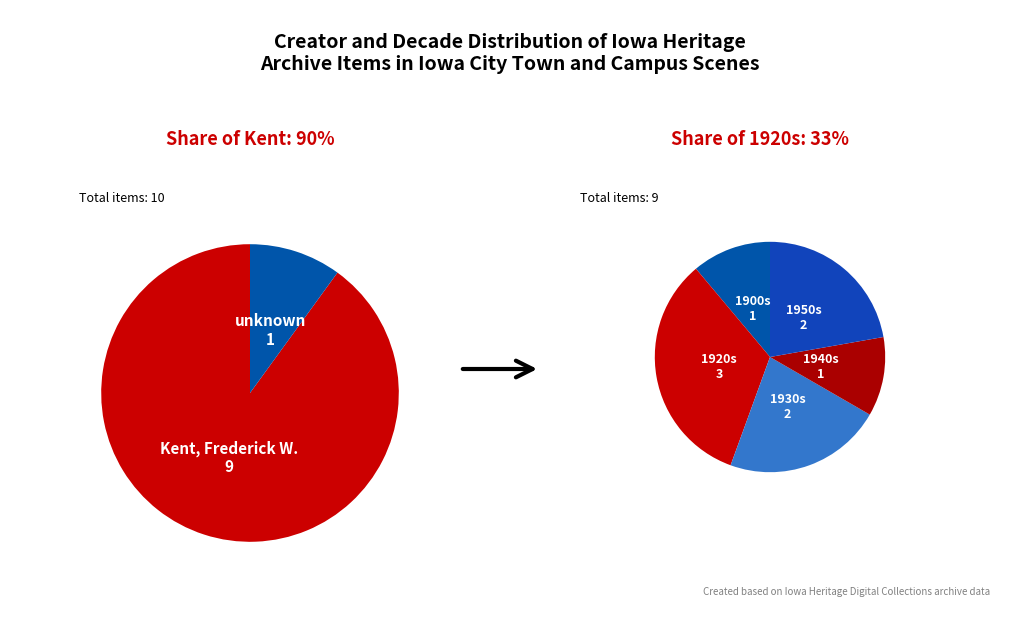

What is the spread (max minus min) of values at 2?

1